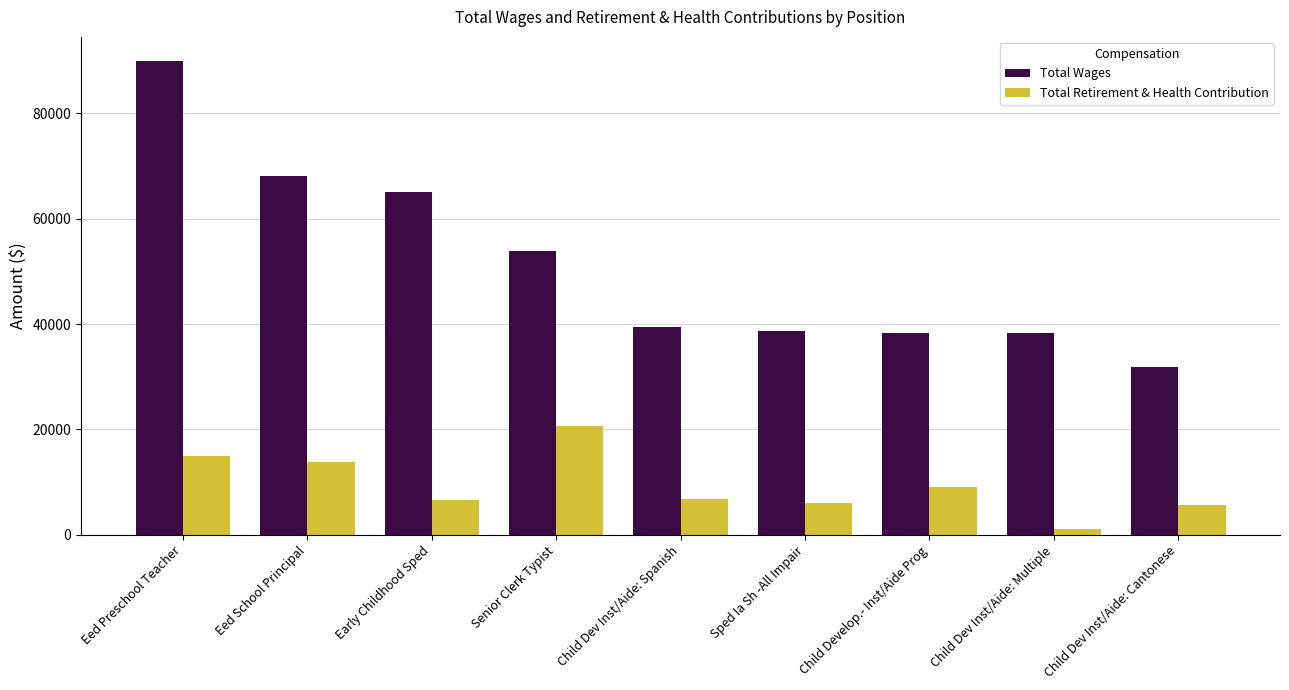

Which series has the largest total across all categories?

Total Wages